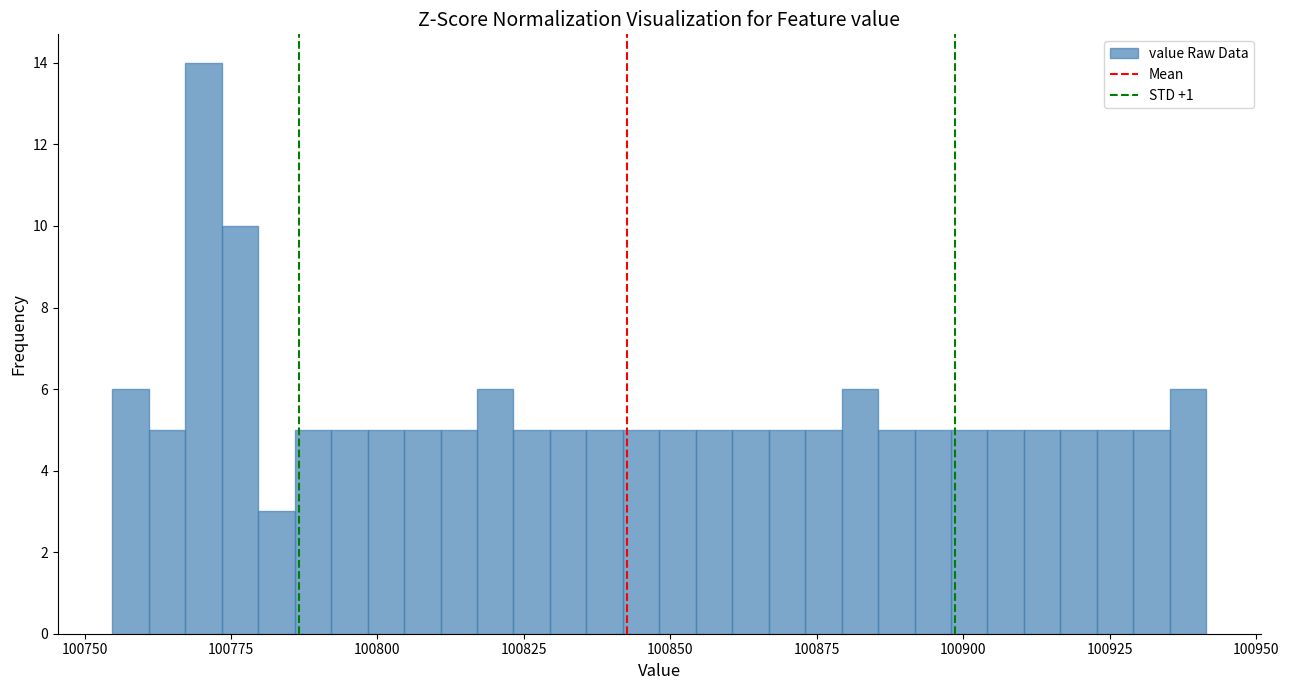

Read against the x-axis, roughly where is the centre of the tallest bar?

100770